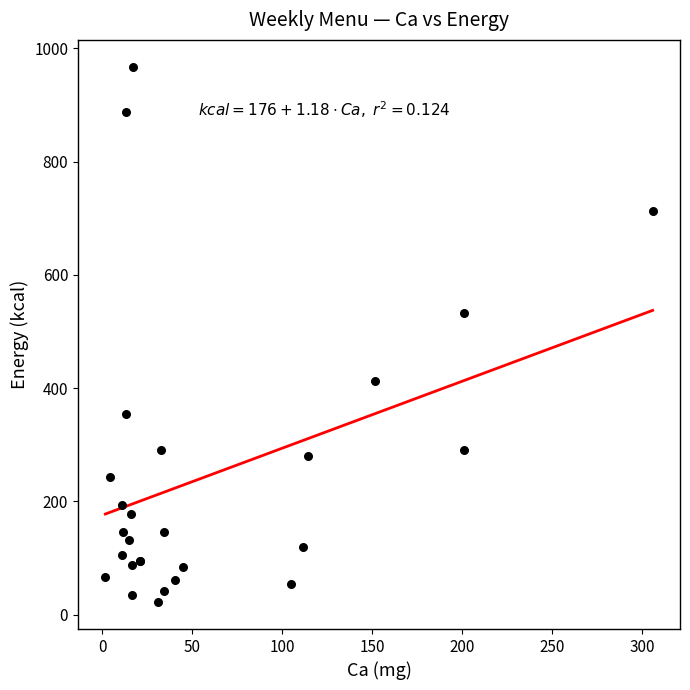

What Y value in the scatter plot is closest to 494?

532.0